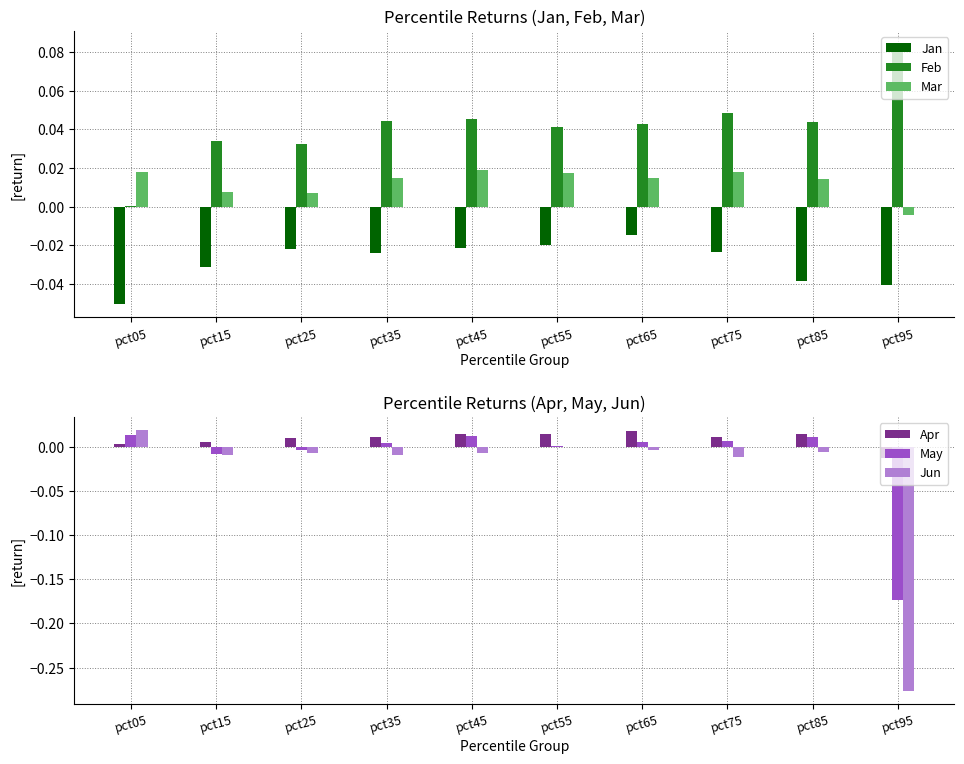

Which has a higher value, pct25 or pct55?

pct55